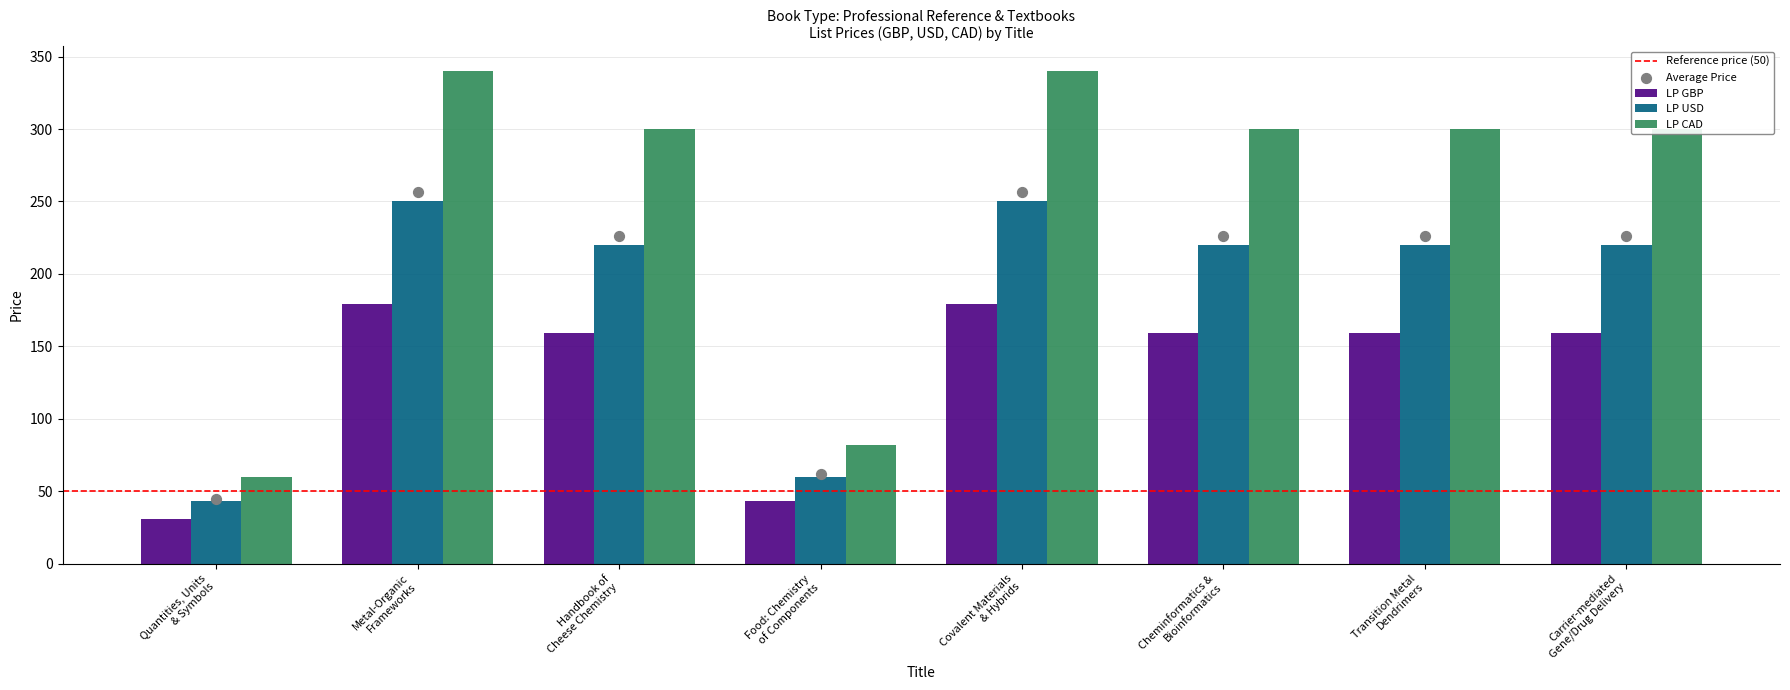

At which category is the sum across all series the highest?

Metal-Organic
Frameworks